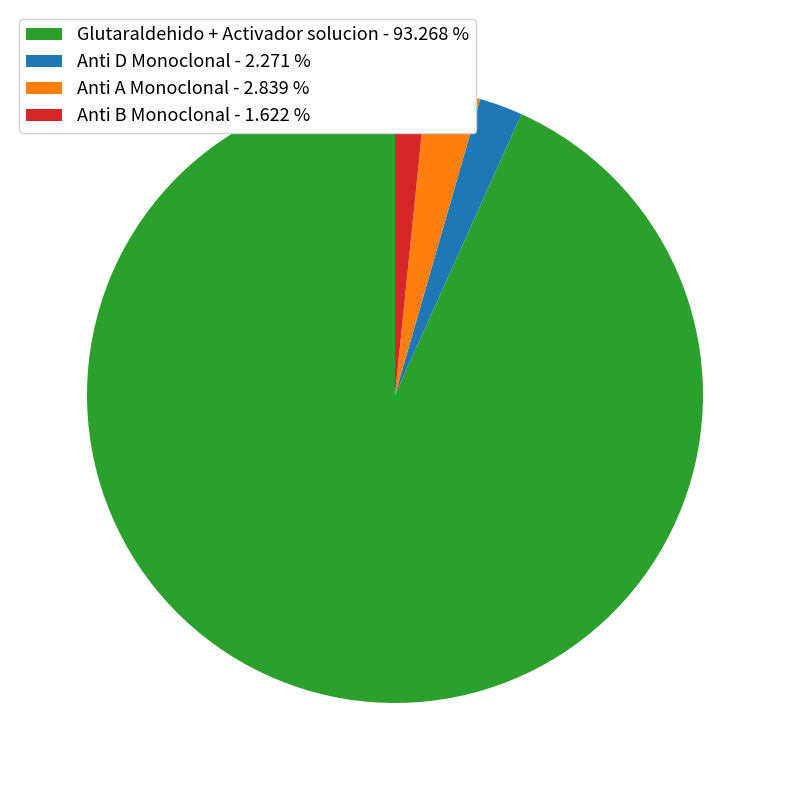

Combined, do Anti B Monoclonal - 1.622 % and Glutaraldehido + Activador solucion - 93.268 % account for over 50%?

Yes